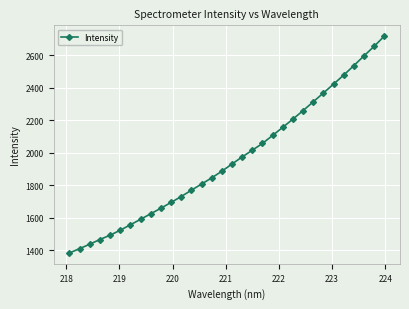

True or false: there are more than 2 points higher than both neighbors.

False